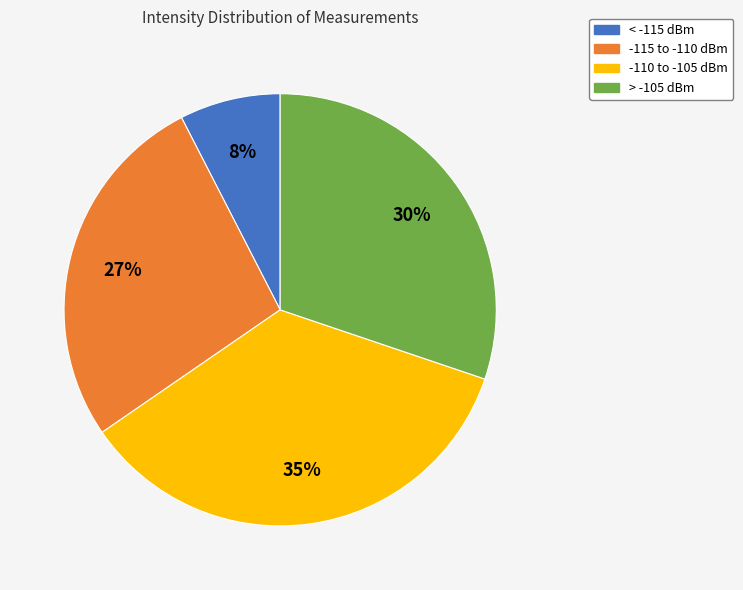

Does any single category account for the majority?

No